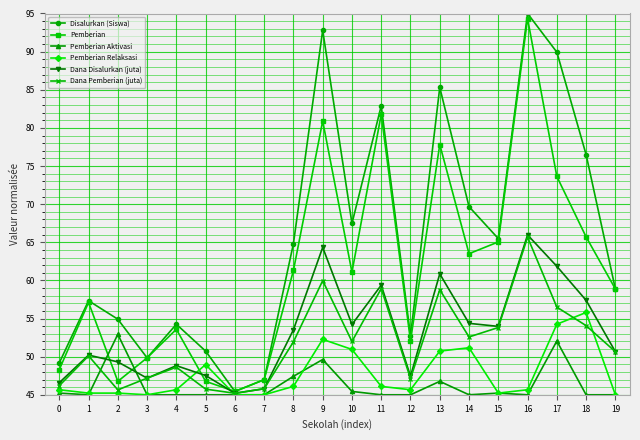

What is the difference between the second highest and second lowest values in the Pemberian Relaksasi series?

9.3